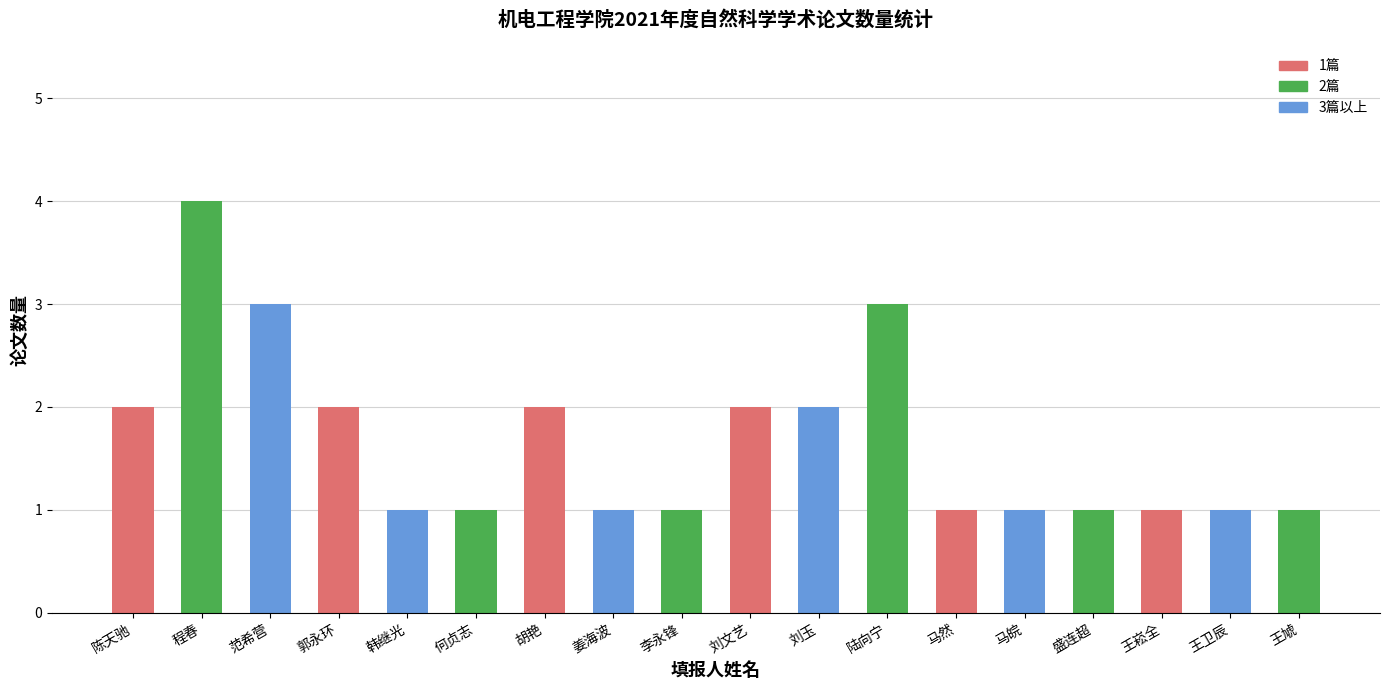

What is the sum of all values?

30